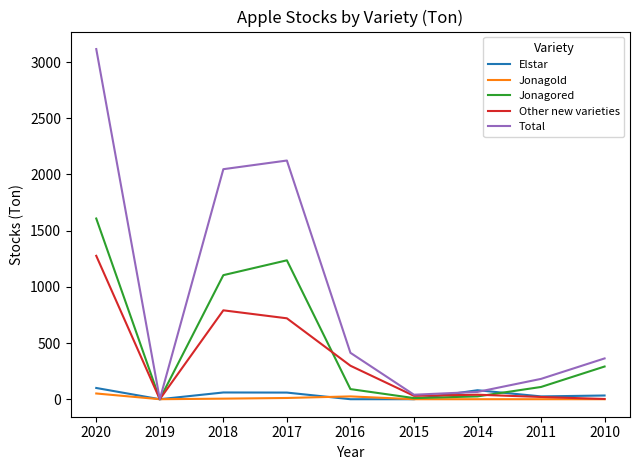

What is the maximum value shown in the chart?

3116